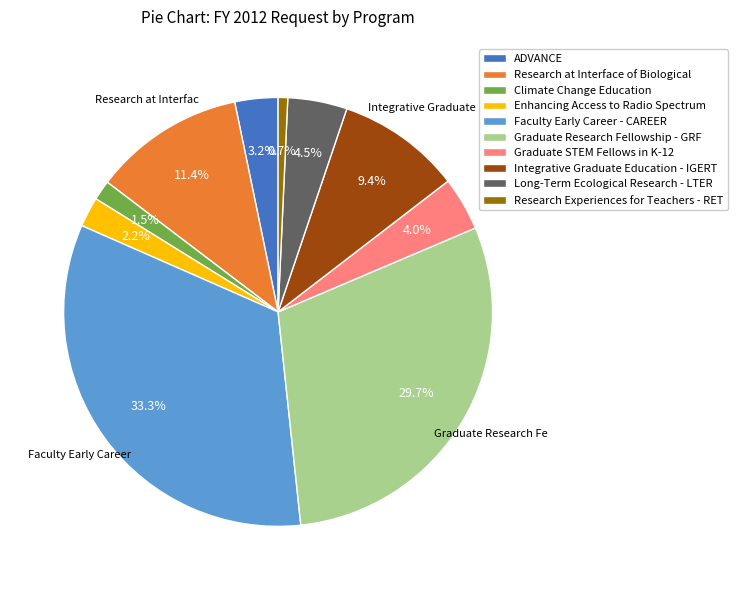

How many slices are in this pie chart?

10